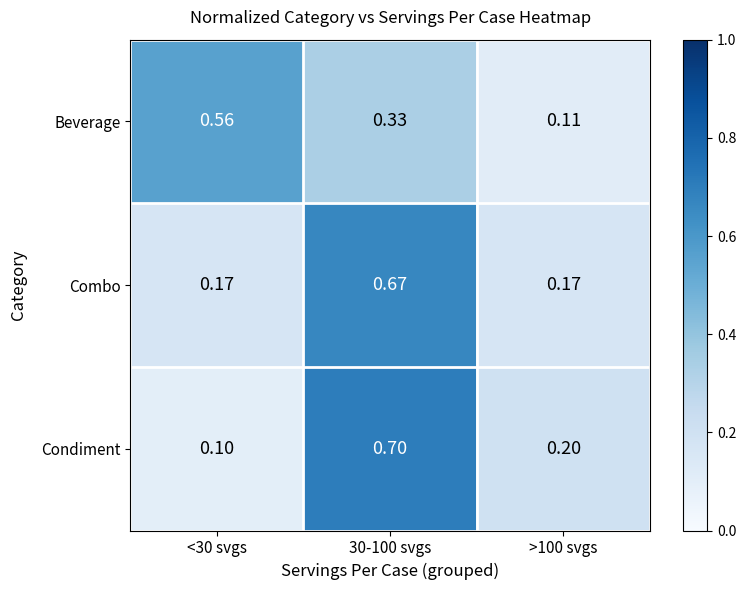

Is the value of Condiment at >100 svgs greater than the value of Beverage at >100 svgs?

Yes